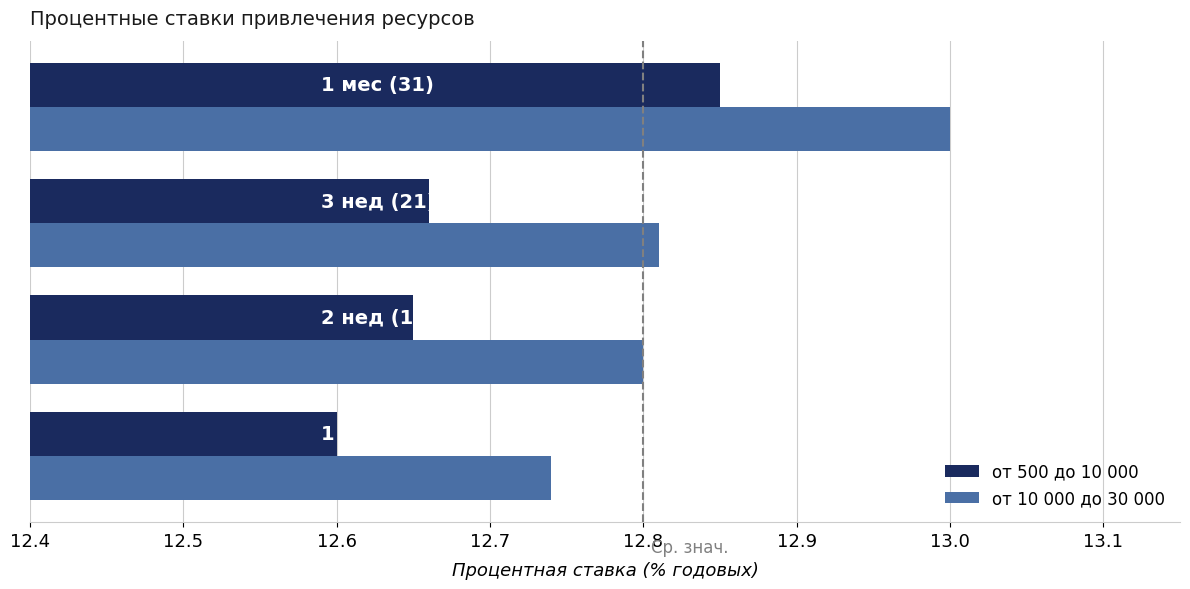

Which series has the largest total across all categories?

от 10 000 до 30 000